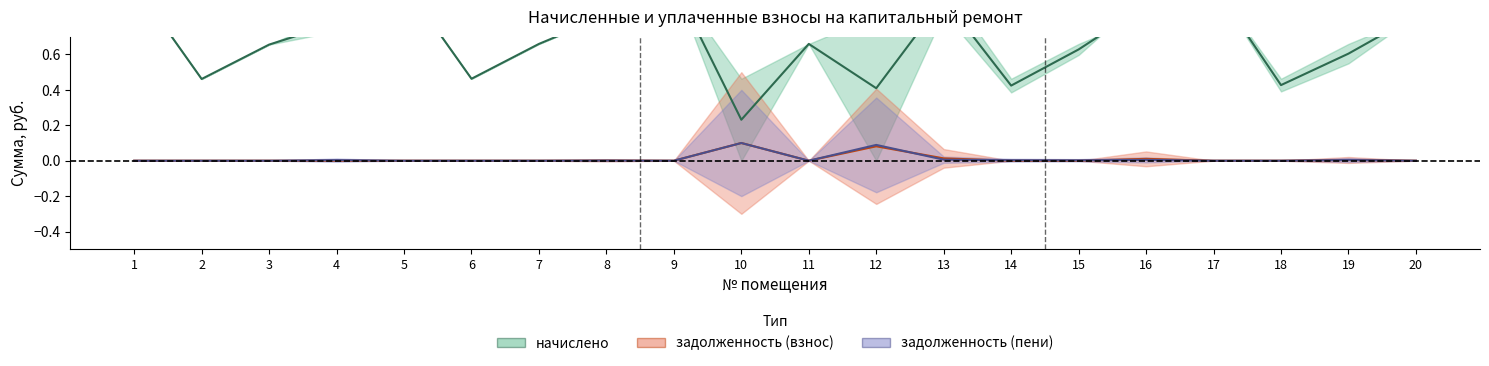

True or false: задолженность (пени) has a value of 0.1 at 1.

False